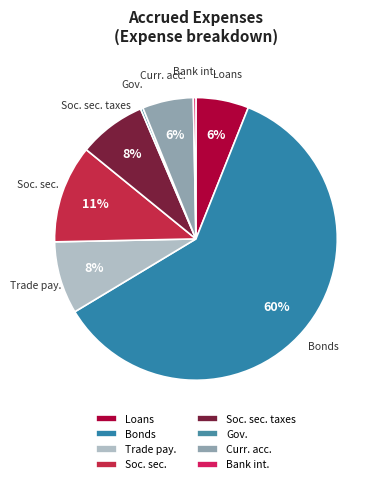

What is the largest slice in the pie chart?

Bonds